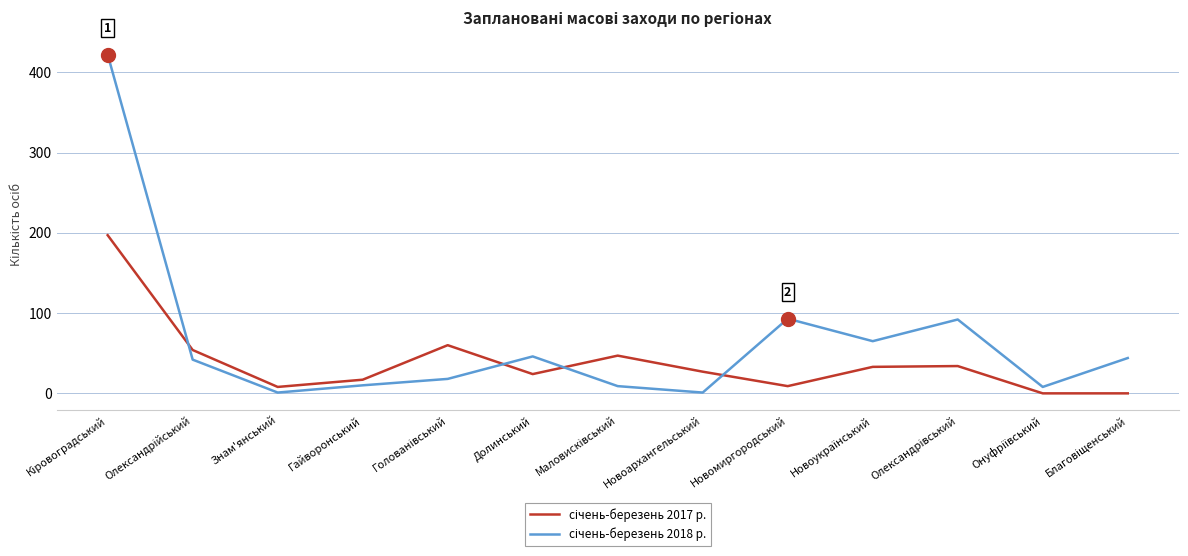

Where do січень-березень 2017 р. and січень-березень 2018 р. first cross each other?

Кіровоградський and Олександрійський